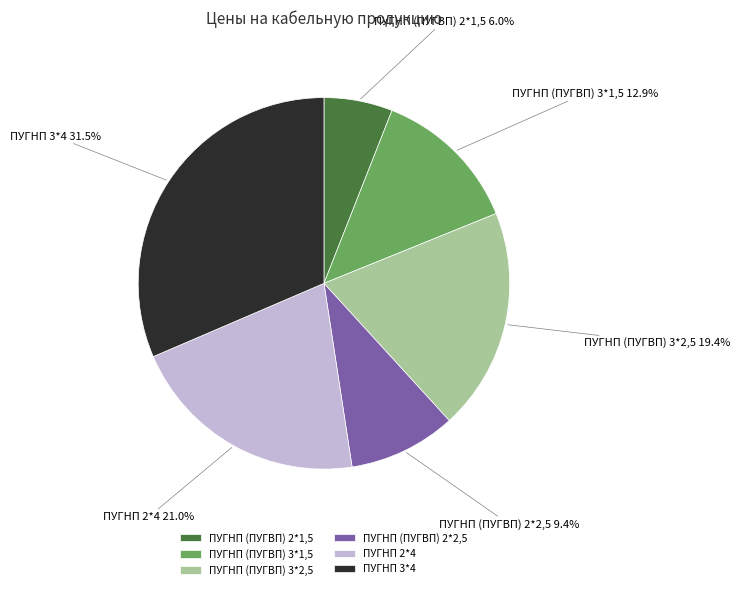

To the nearest percent, what is the combined percentage of ПУГНП 2*4 and ПУГНП 3*4?

52%